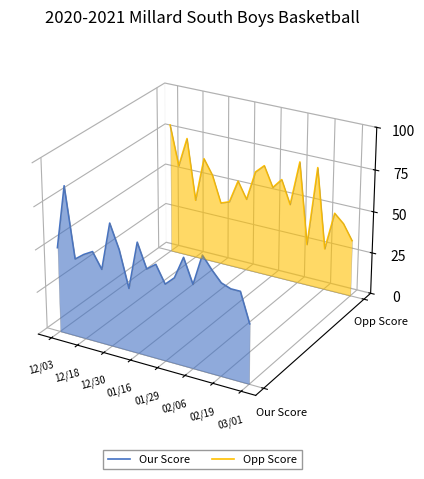

Where is the first local maximum for Our Score?

12/18